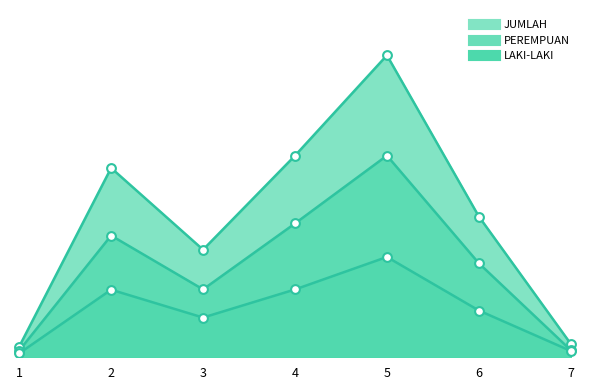

Which series reaches the minimum Y coordinate?

LAKI-LAKI